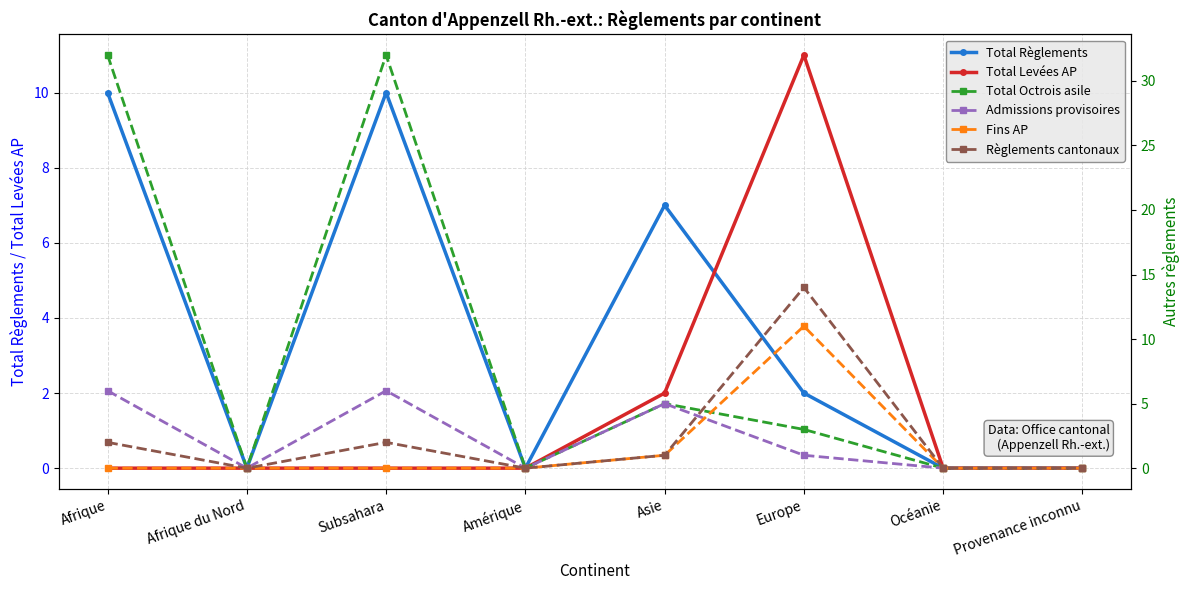

True or false: Total Levées AP has a value of -4 at Provenance inconnu.

False